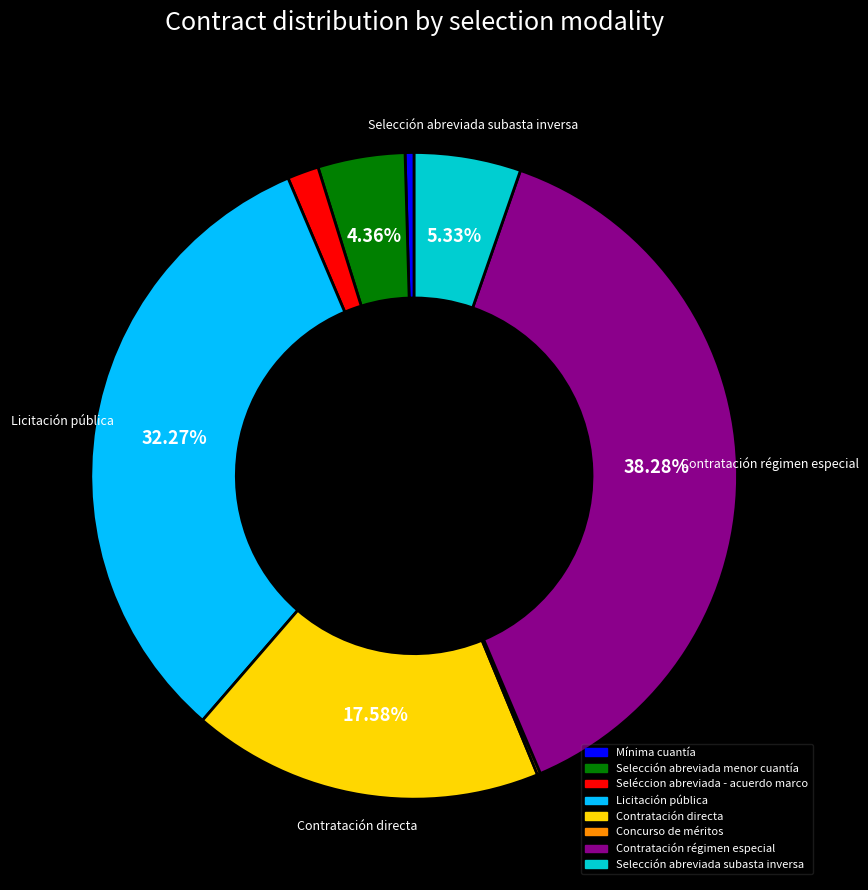

Does any single category account for the majority?

No